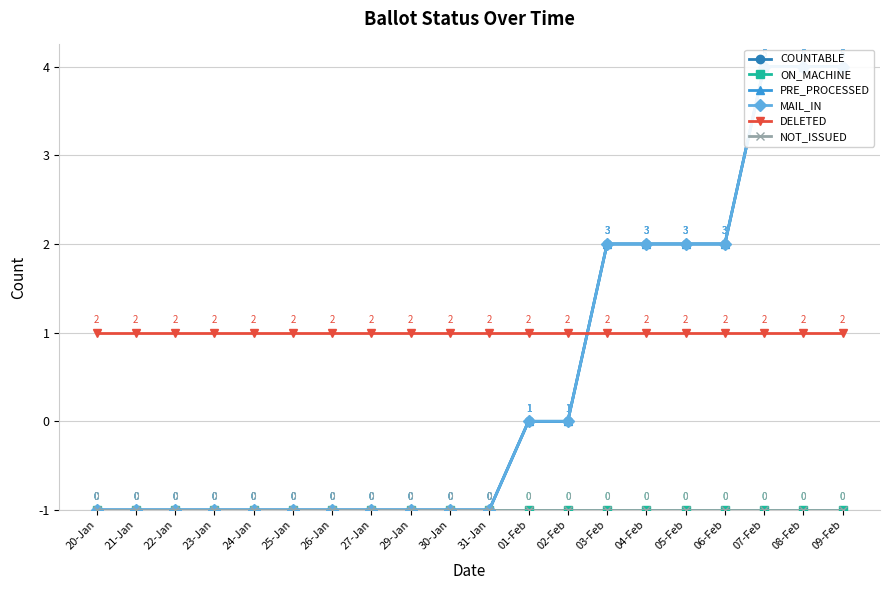

True or false: NOT_ISSUED and MAIL_IN cross at least once.

False